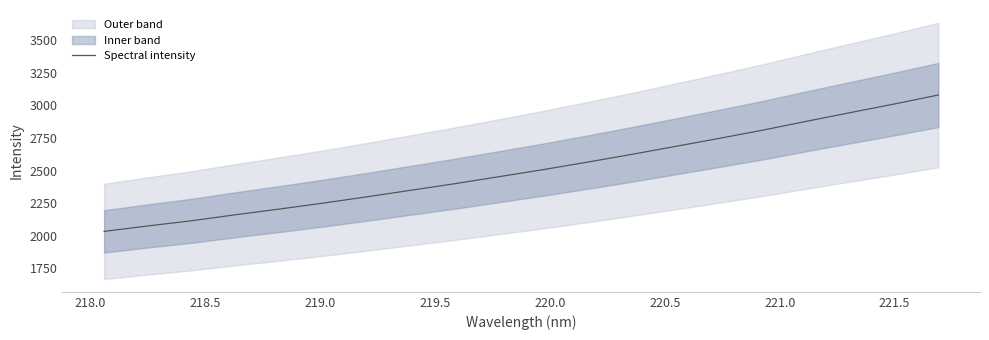

True or false: the data has more than 0 interior local peaks.

False